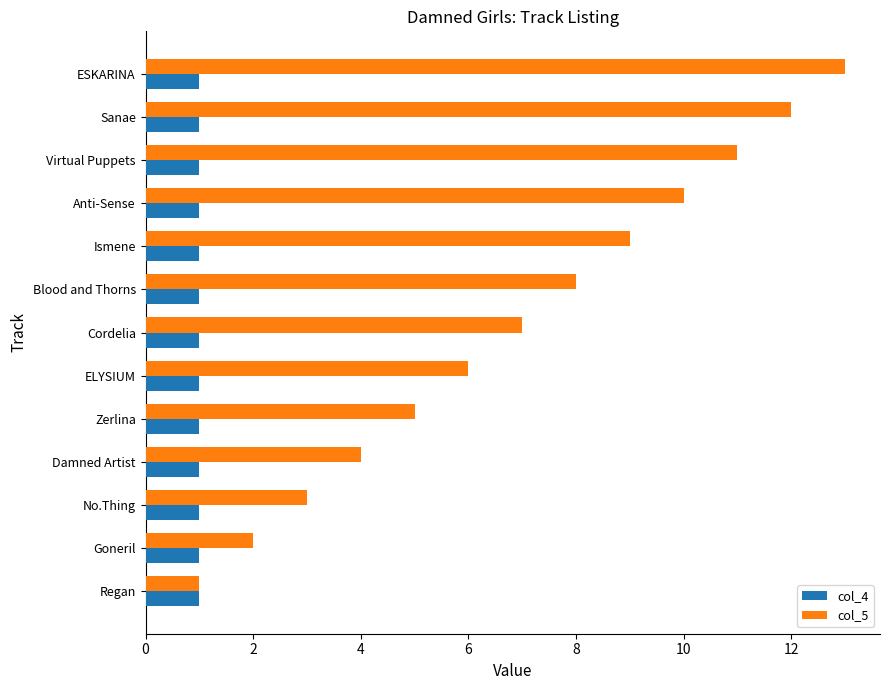

Is it true that col_4 equals 2 at Blood and Thorns?

False